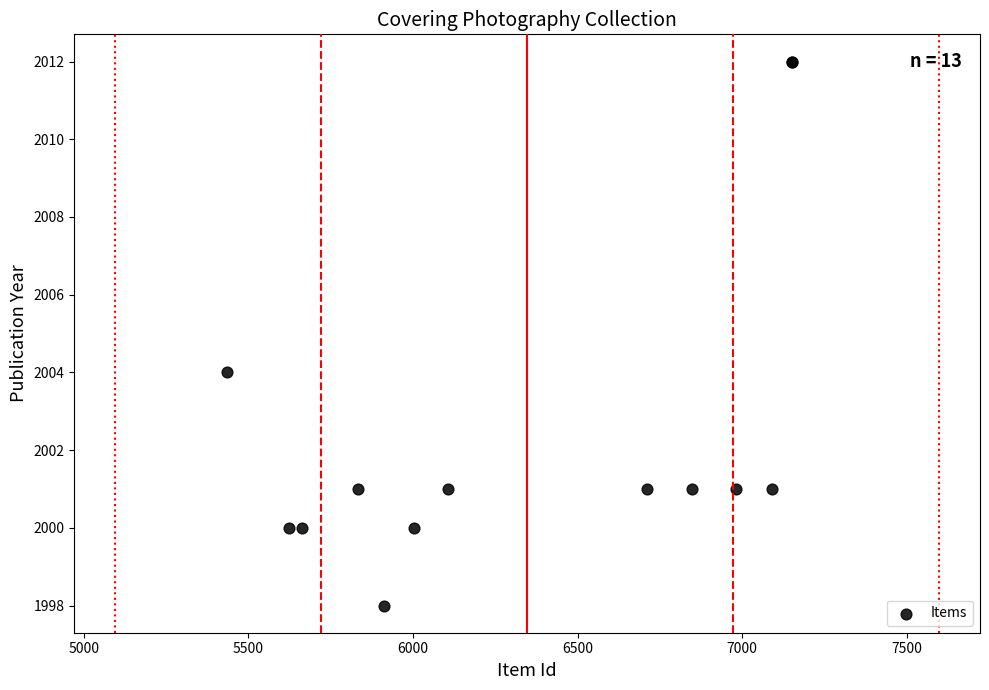

What Y value in the scatter plot is closest to 2005?

2004